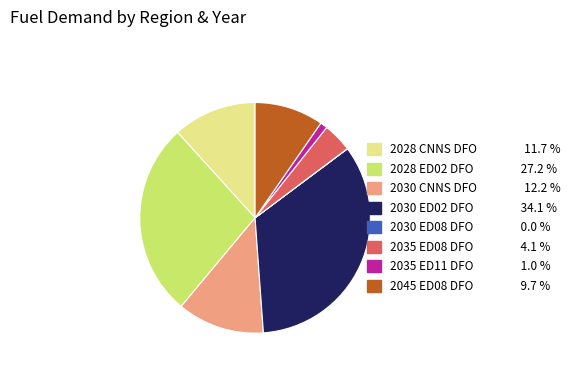

Which slice is the largest?

2030 ED02 DFO